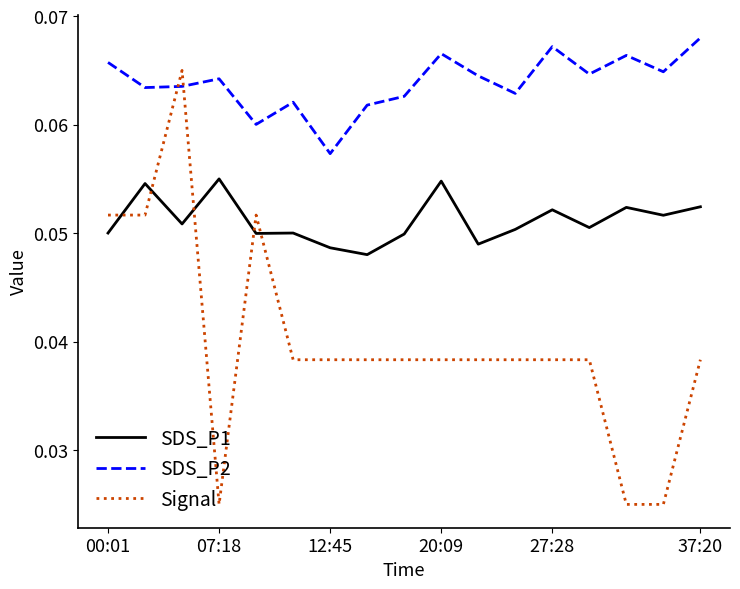

Which series ends up on top after the final intersection of Signal and SDS_P2?

SDS_P2